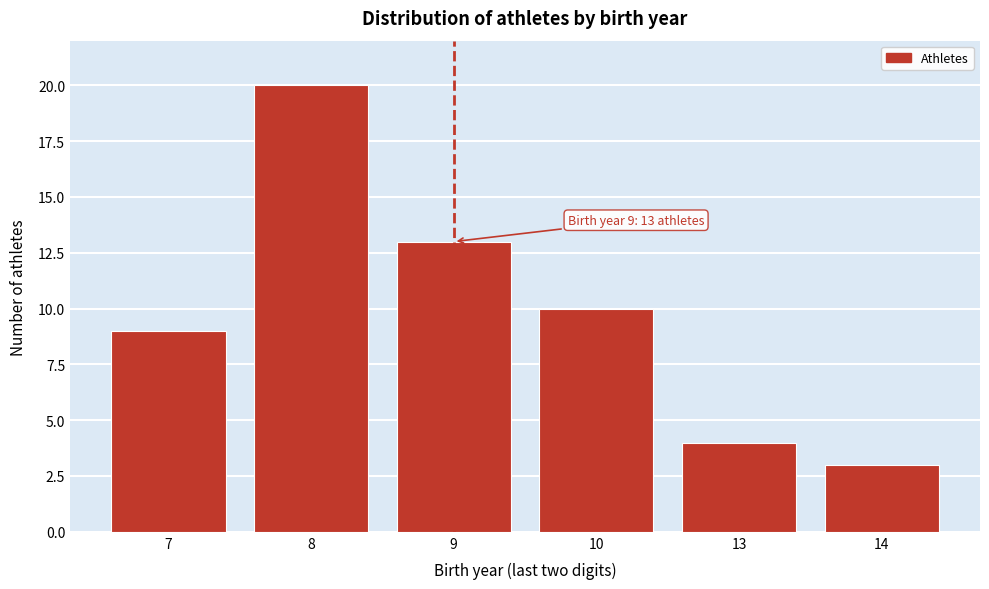

Reading right to left, extract all data points from this chart.

3	4	10	13	20	9